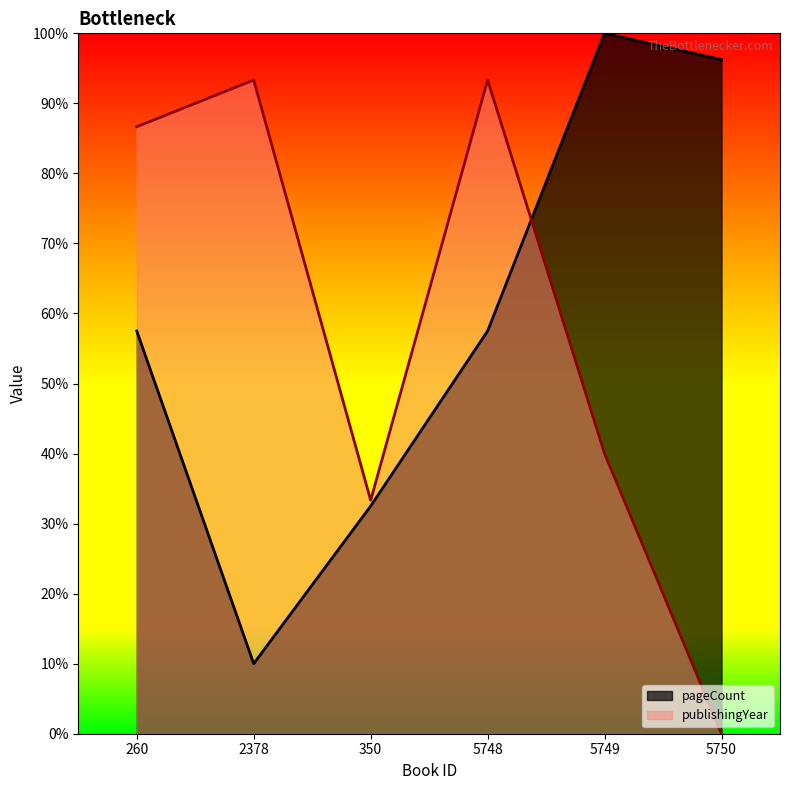

At which label is pageCount closest to 0?

2378